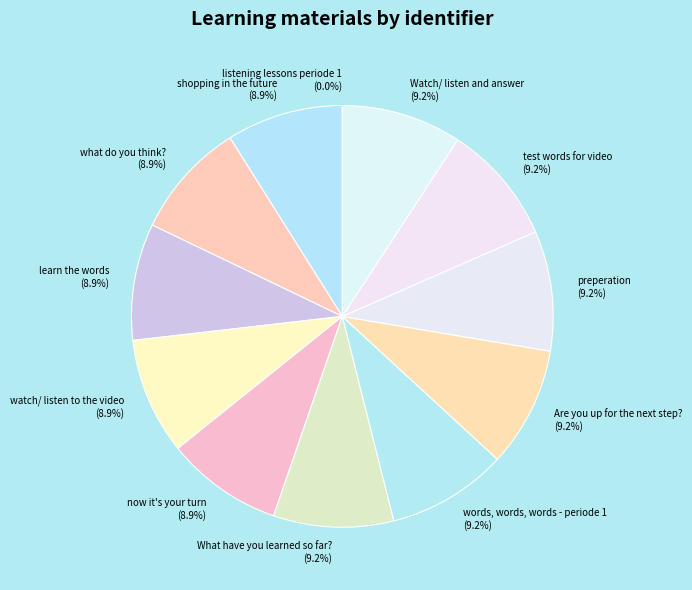

Is there any slice that represents more than half of the pie?

No